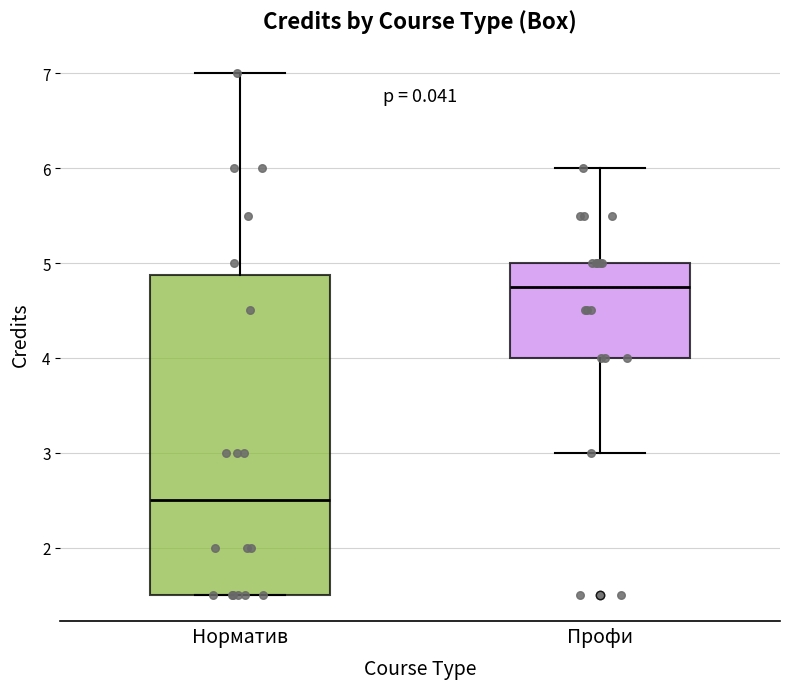

Where is the upper edge of the box for Норматив on the y-axis? The values are not printed on the chart, so give them approximately, as read against the axis.

4.9